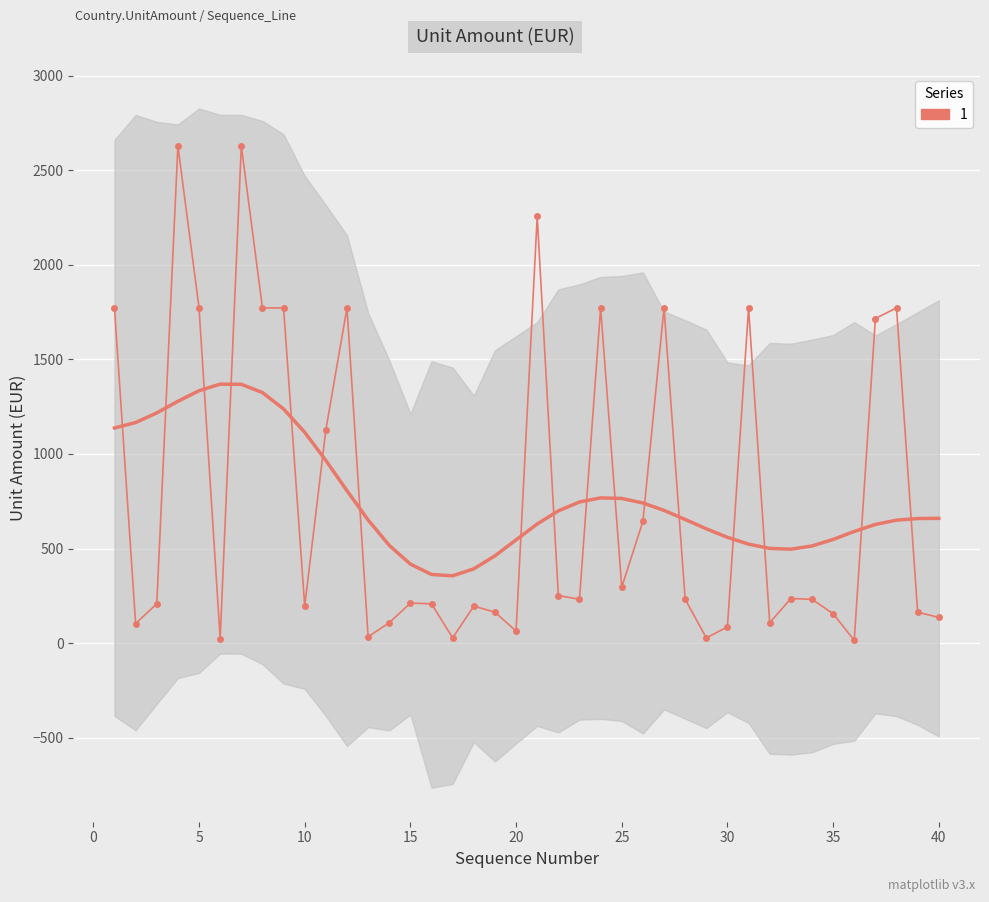

Rank the categories by value from highest to lowest.

4, 7, 21, 1, 5, 8, 9, 12, 24, 27, 31, 38, 37, 11, 26, 25, 22, 33, 23, 28, 34, 15, 3, 16, 10, 18, 19, 39, 35, 40, 14, 32, 2, 30, 20, 13, 17, 29, 6, 36